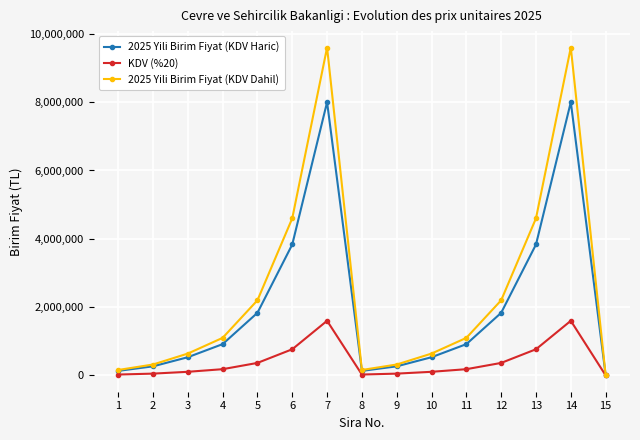

True or false: KDV (%20) has more than 0 points higher than both neighbors.

True